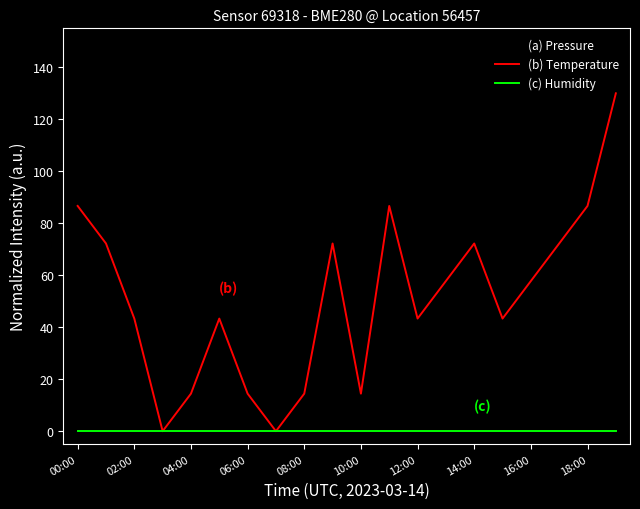

Rank the series by their average value, from lowest to highest.

(c) Humidity, (b) Temperature, (a) Pressure